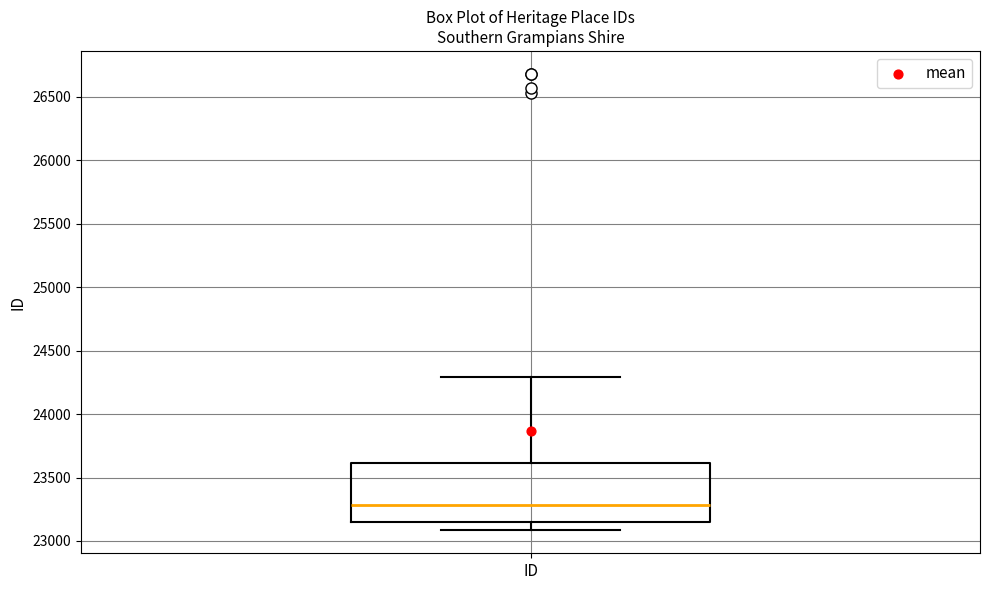

Where does the upper whisker of the box for ID end on the y-axis? The values are not printed on the chart, so give them approximately, as read against the axis.

24300